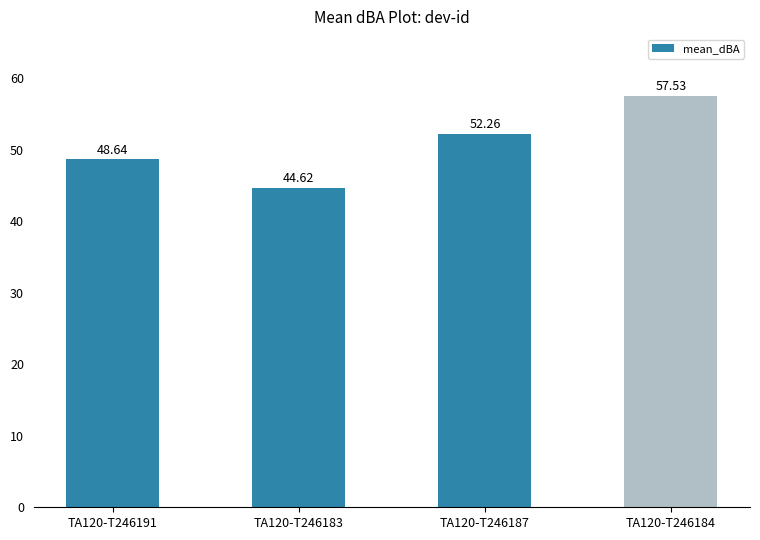

What is the greatest value displayed?

57.5